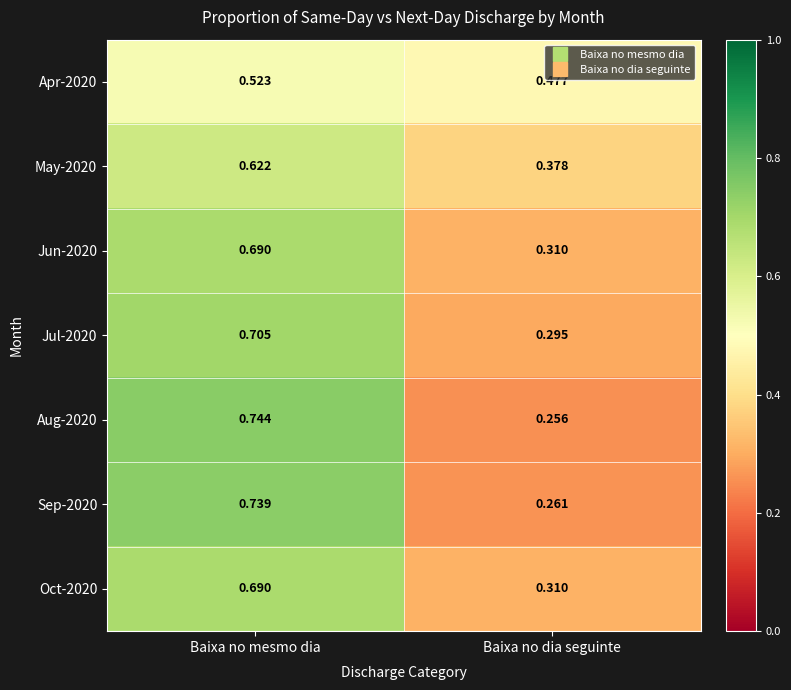

List the labels in order of Sep-2020 value, smallest first.

Baixa no dia seguinte, Baixa no mesmo dia